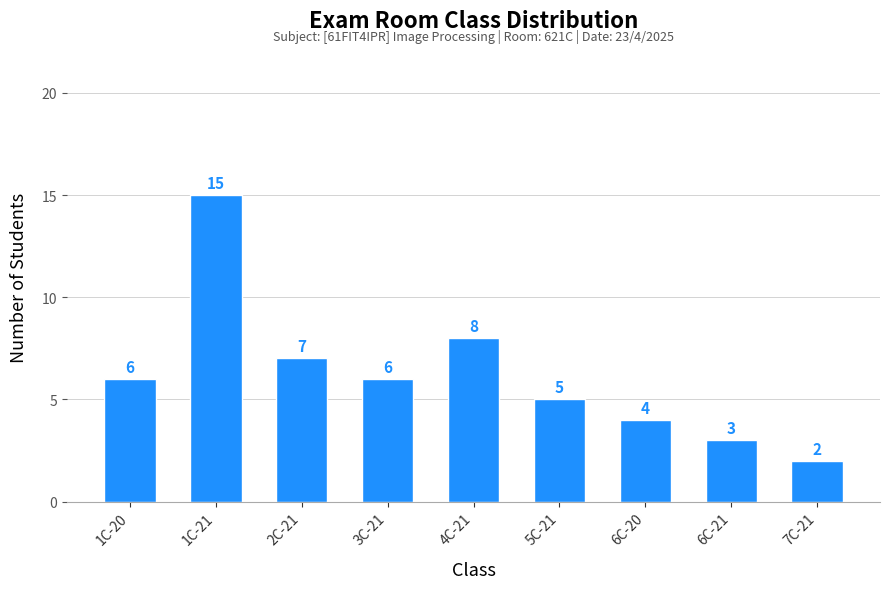

What is the ratio of the value at 1C-20 to the value at 7C-21?

3.0